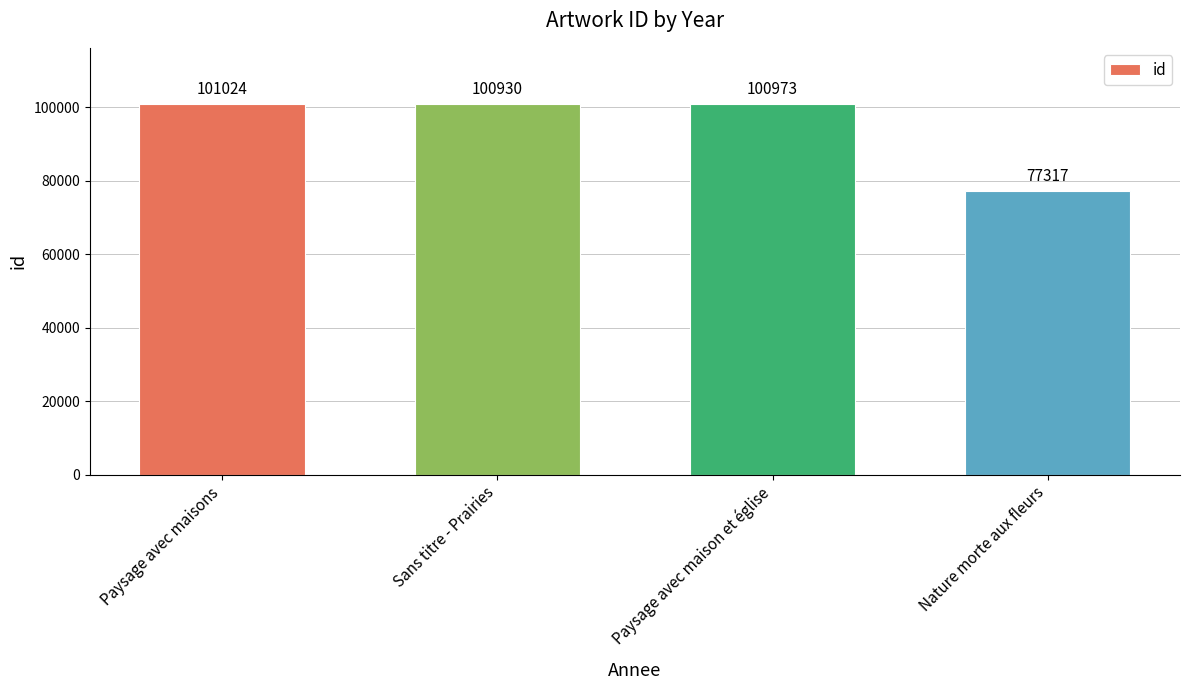

Reading right to left, transcribe all the data shown in this chart.

Nature morte aux fleurs=77317	Paysage avec maison et église=100973	Sans titre - Prairies=100930	Paysage avec maisons=101024